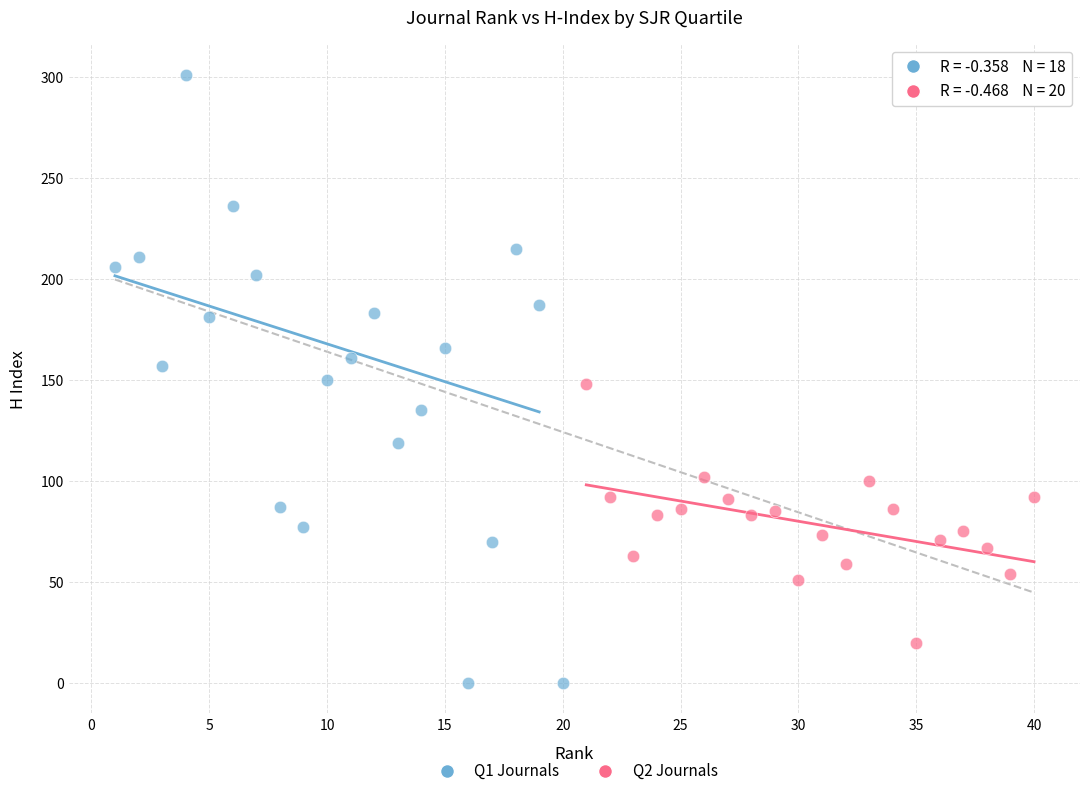

Which series contains the highest Y value?

Q1 Journals